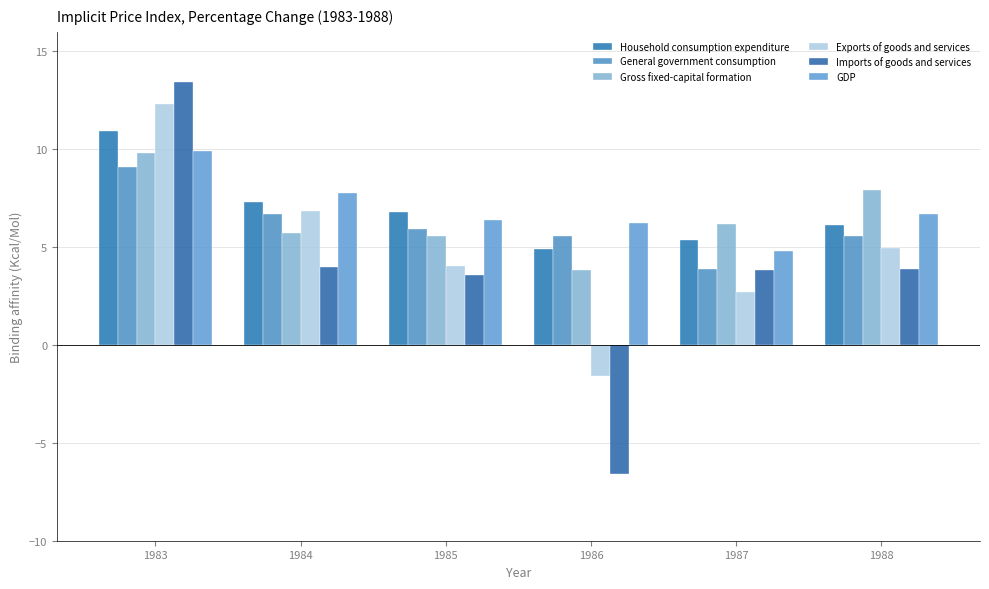

Which series has the widest spread of values?

Imports of goods and services